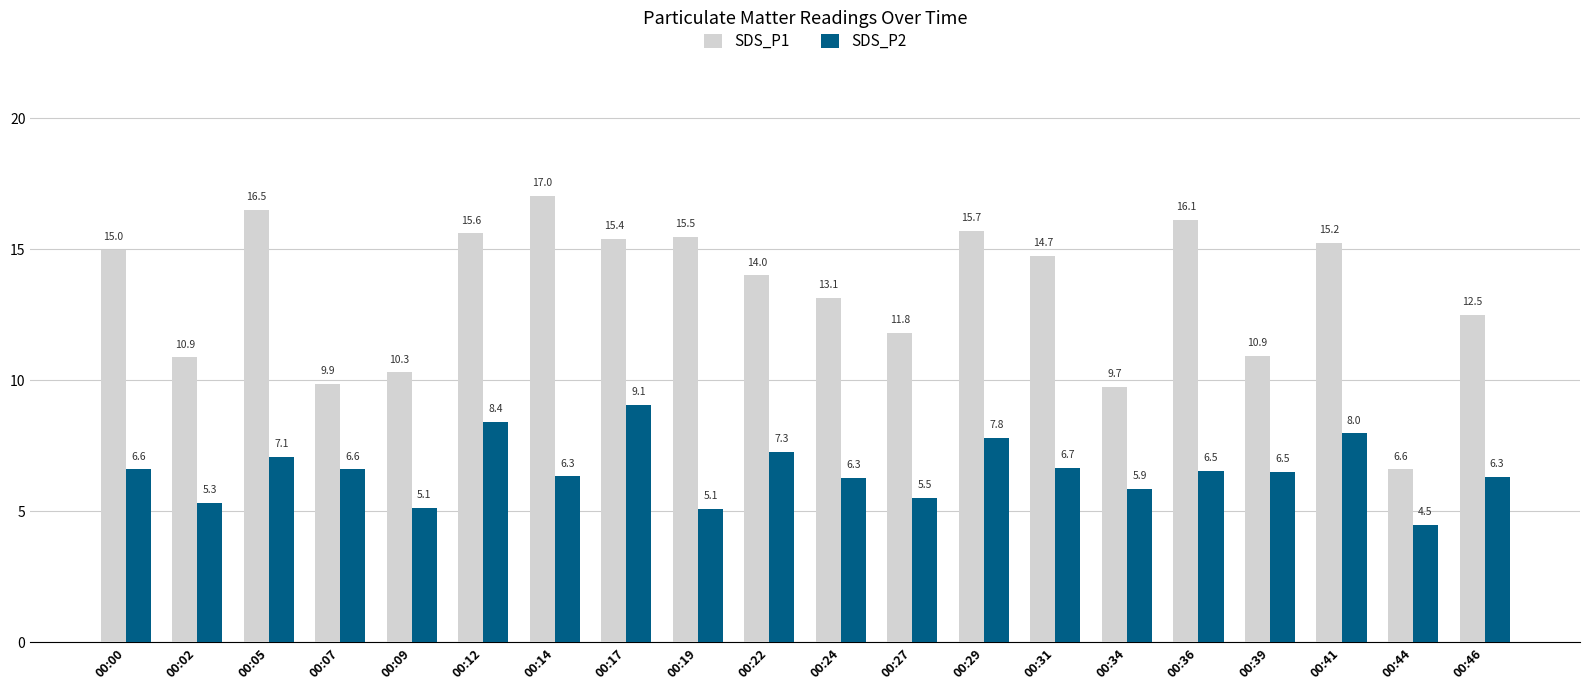

What is the approximate value of SDS_P2 at 00:22?

7.3